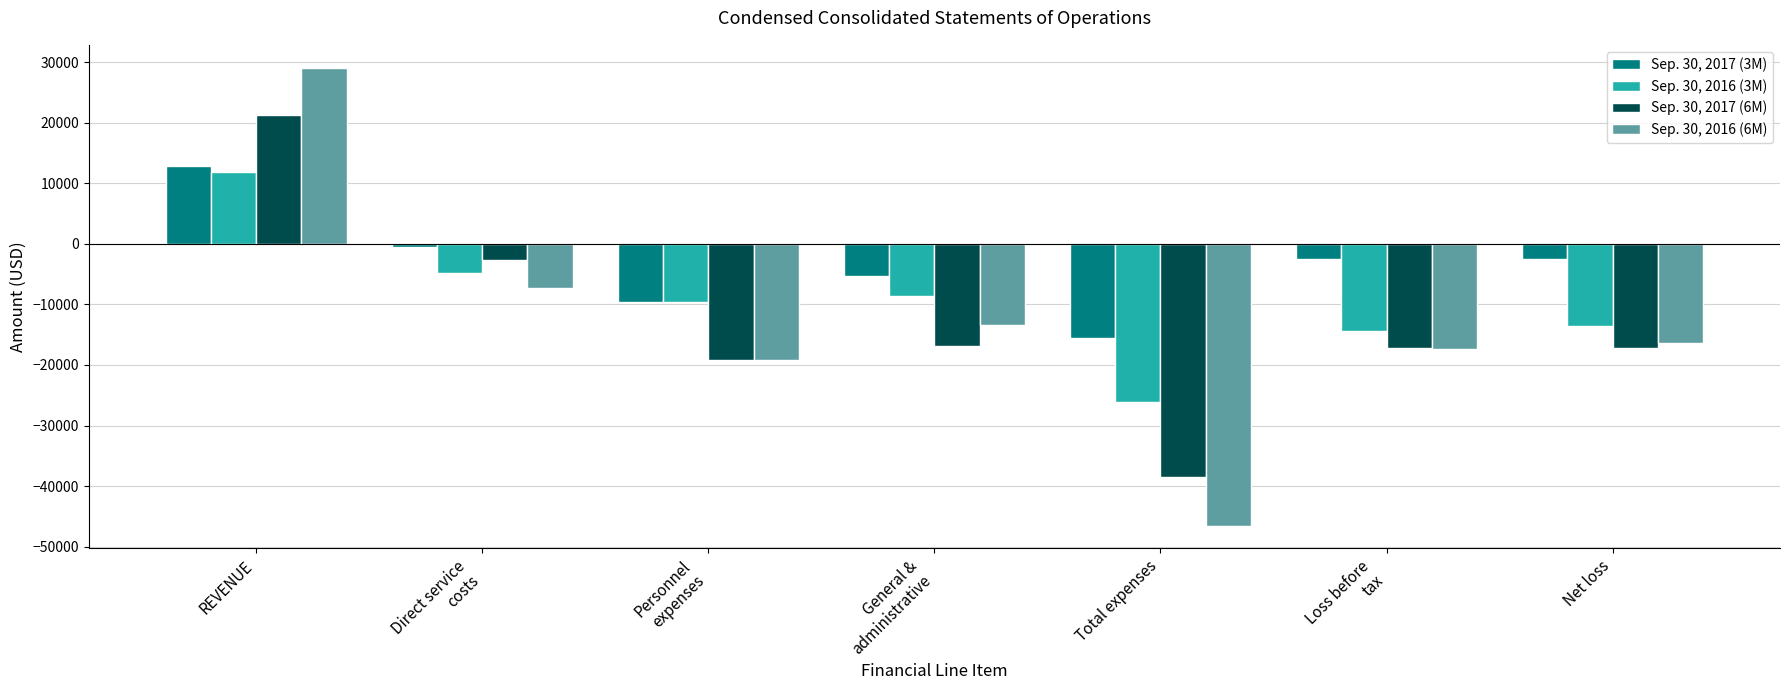

What is the sum of the Sep. 30, 2016 (3M) values at REVENUE and Direct service
costs?

7115